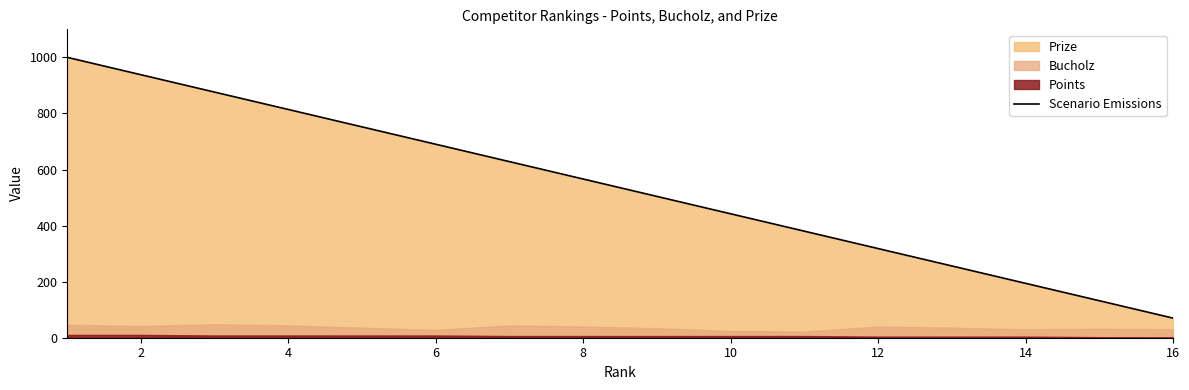

What is the maximum value for Scenario Emissions?

1000